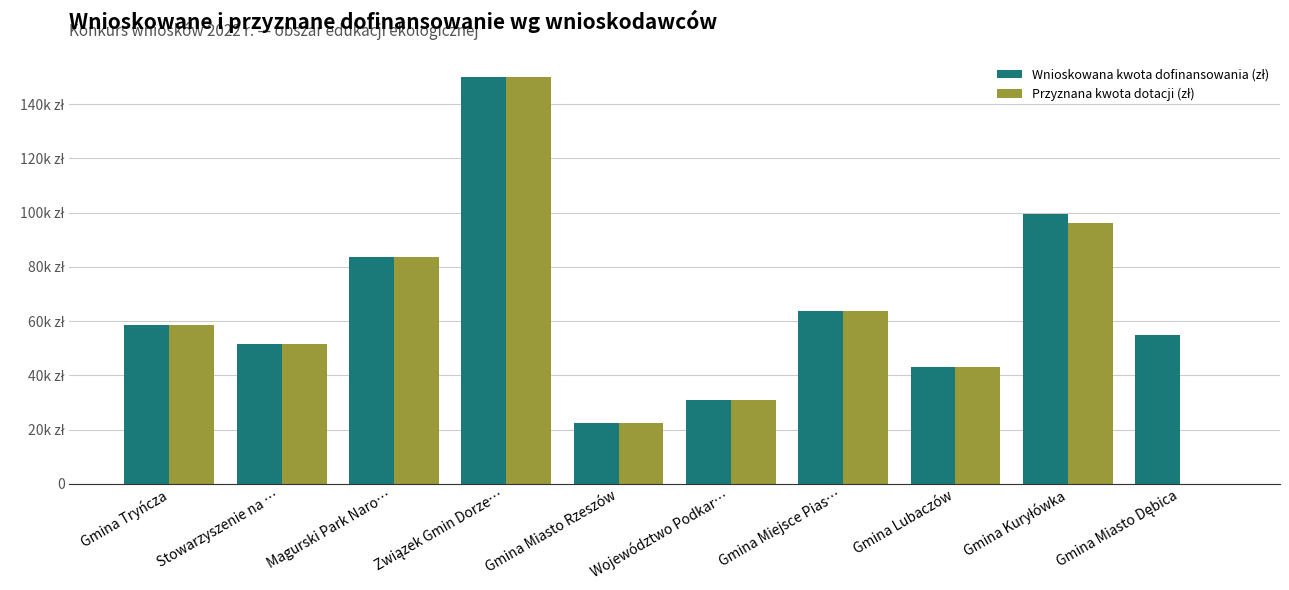

Where does the Wnioskowana kwota dofinansowania (zł) series first go above 58705?

Gmina Tryńcza